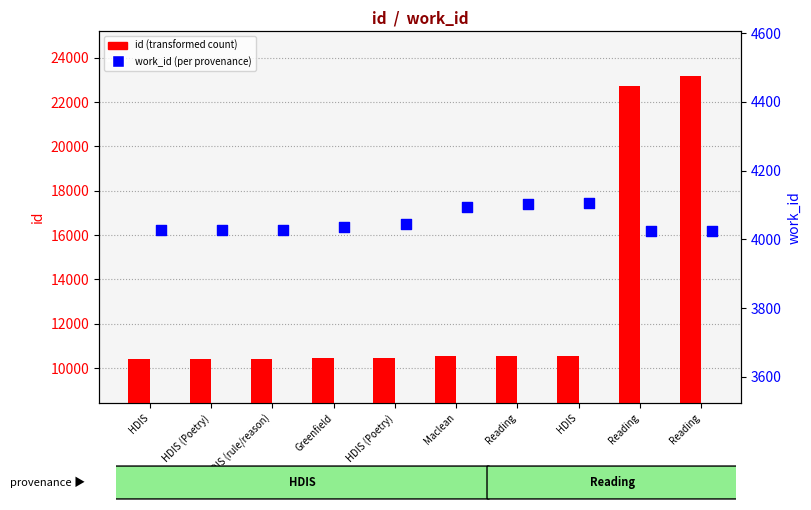

Which series has the largest total across all categories?

id